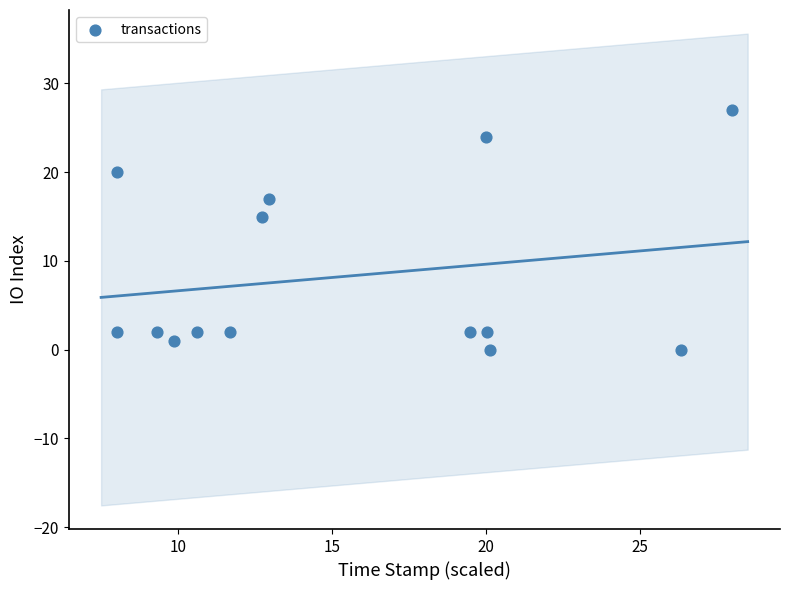

What Y value in the scatter plot is closest to 13?

15